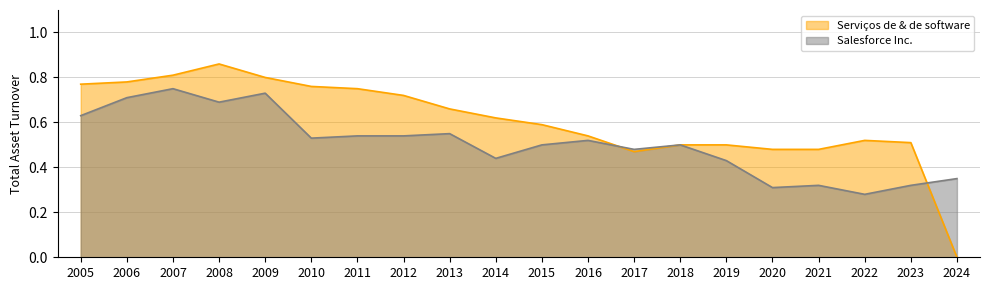

How many lines are shown in the chart?

2